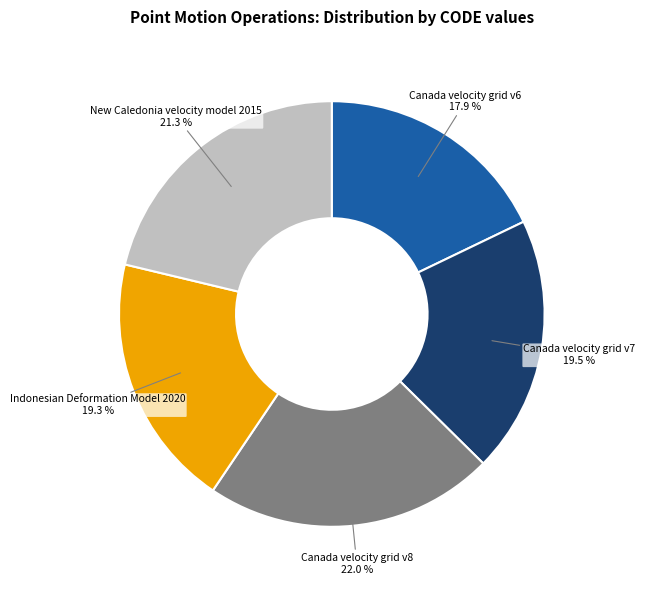

What is the smallest slice in the pie chart?

Canada velocity grid v6